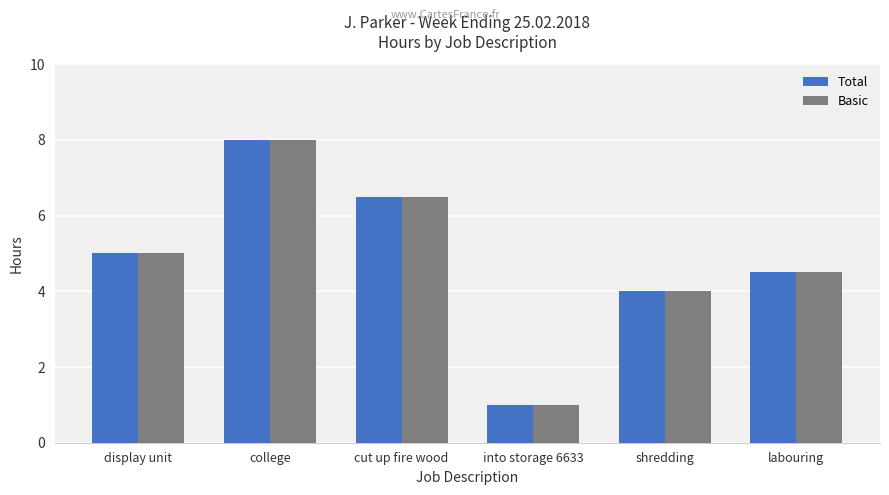

Rank the categories by Total value from highest to lowest.

college, cut up fire wood, display unit, labouring, shredding, into storage 6633